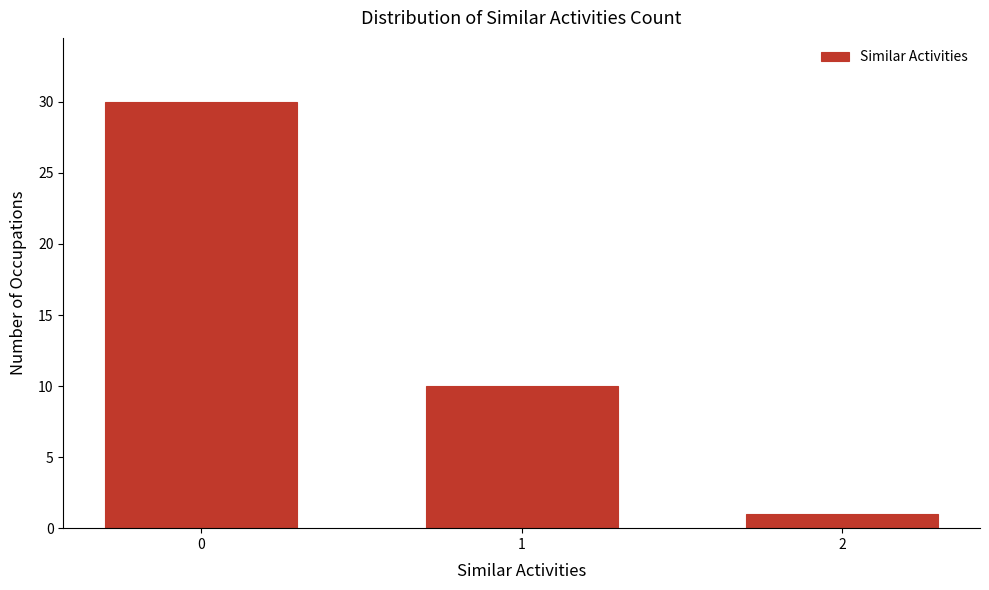

Reading left to right, transcribe all the data shown in this chart.

0=30	1=10	2=1